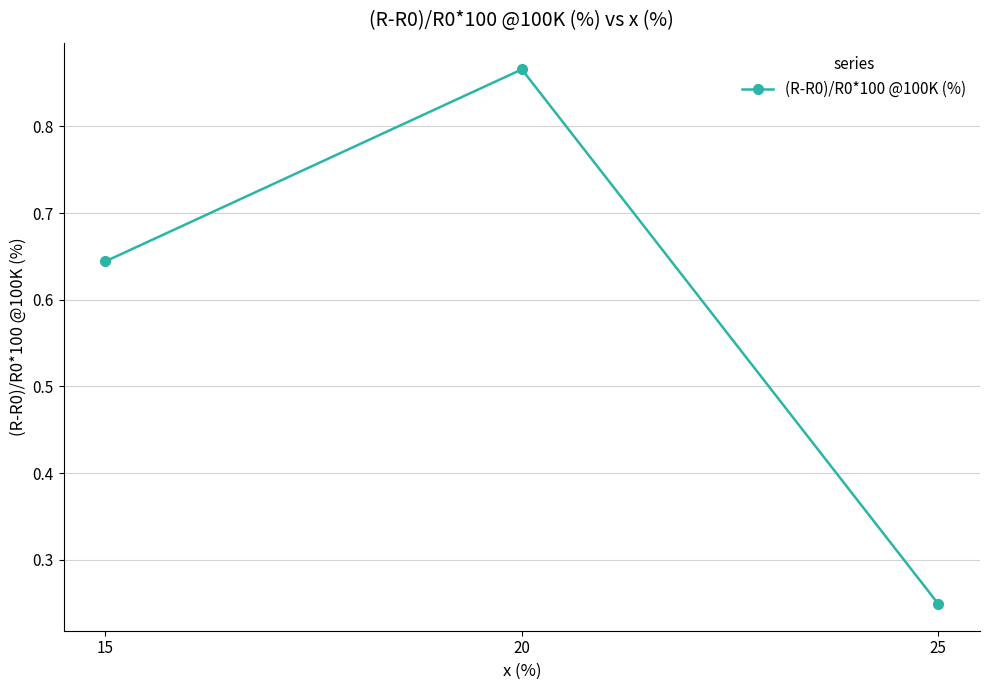

Which category has the highest value across all series?

20